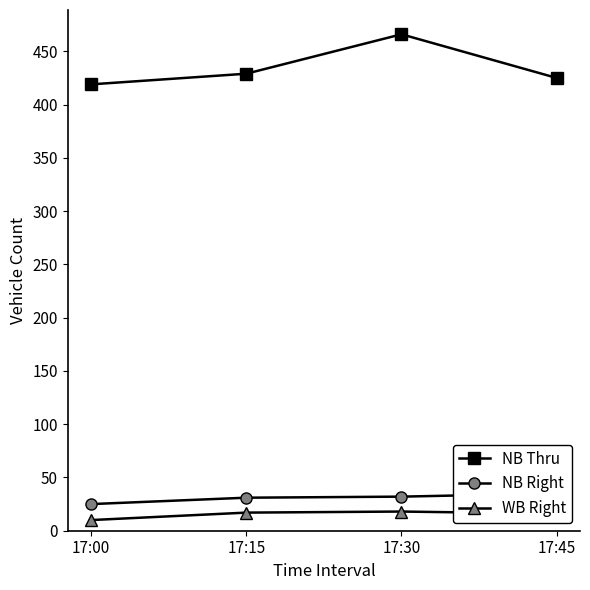

Is the value of WB Right at 17:00 greater than the value of NB Thru at 17:15?

No